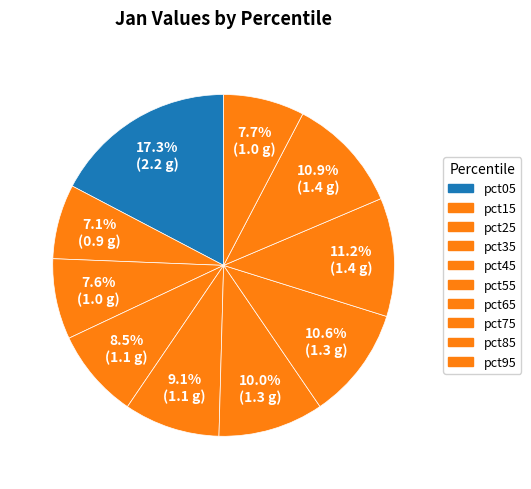

What is the change in value from pct25 to pct65?

+0.4